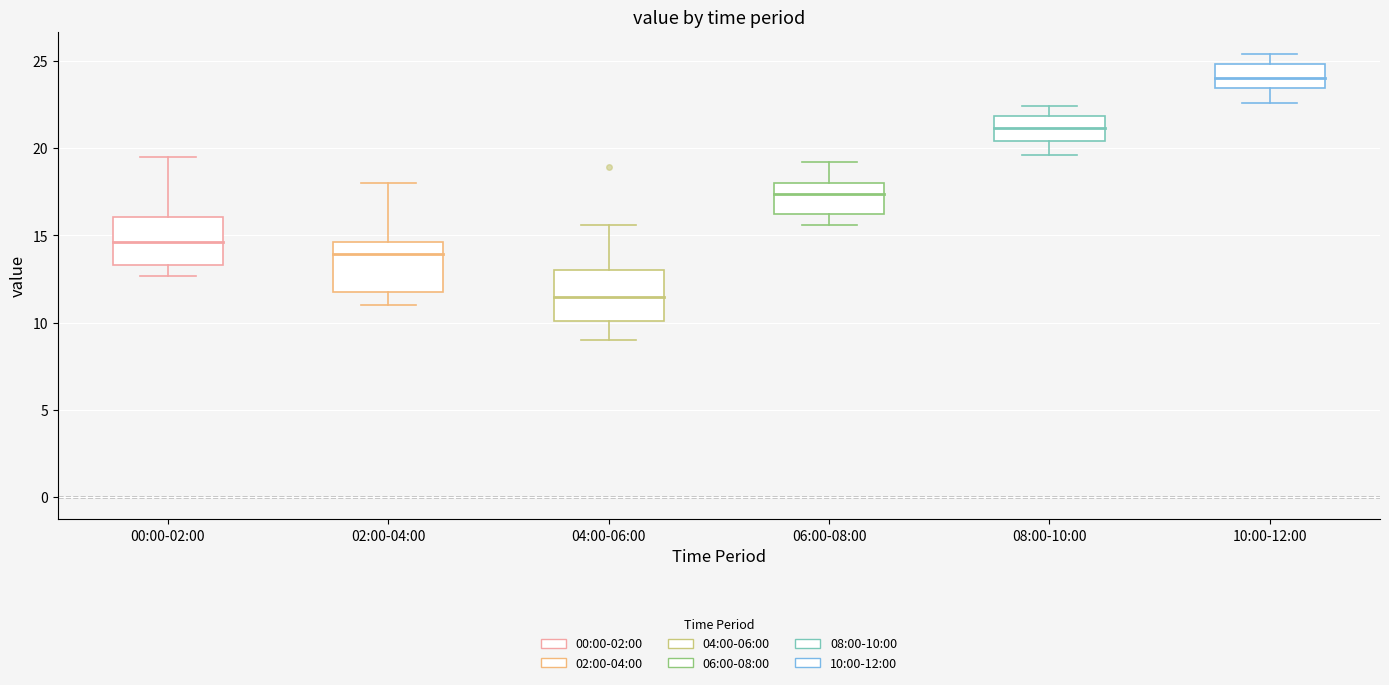

Reading left to right, transcribe this box plot: for each box, give where its median line is, the range the box spans, and where its two whiskers end, as read against the y-axis. The values are not printed on the chart, so give them approximately, as read against the axis.

00:00-02:00: median 14.5, box 13.5 to 16.0, whiskers 12.5 to 19.5
02:00-04:00: median 14.0, box 12.0 to 14.5, whiskers 11.0 to 18.0
04:00-06:00: median 11.5, box 10.0 to 13.0, whiskers 9.0 to 15.5
06:00-08:00: median 17.5, box 16.5 to 18.0, whiskers 15.5 to 19.0
08:00-10:00: median 21.0, box 20.5 to 22.0, whiskers 19.5 to 22.5
10:00-12:00: median 24.0, box 23.5 to 25.0, whiskers 22.5 to 25.5